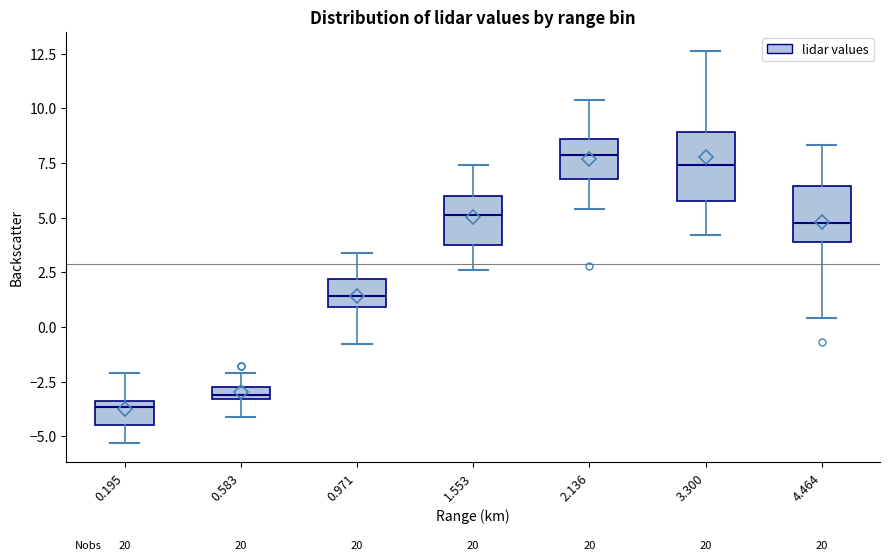

Where is the upper edge of the box at x = 3.300 on the y-axis? The values are not printed on the chart, so give them approximately, as read against the axis.

9.0